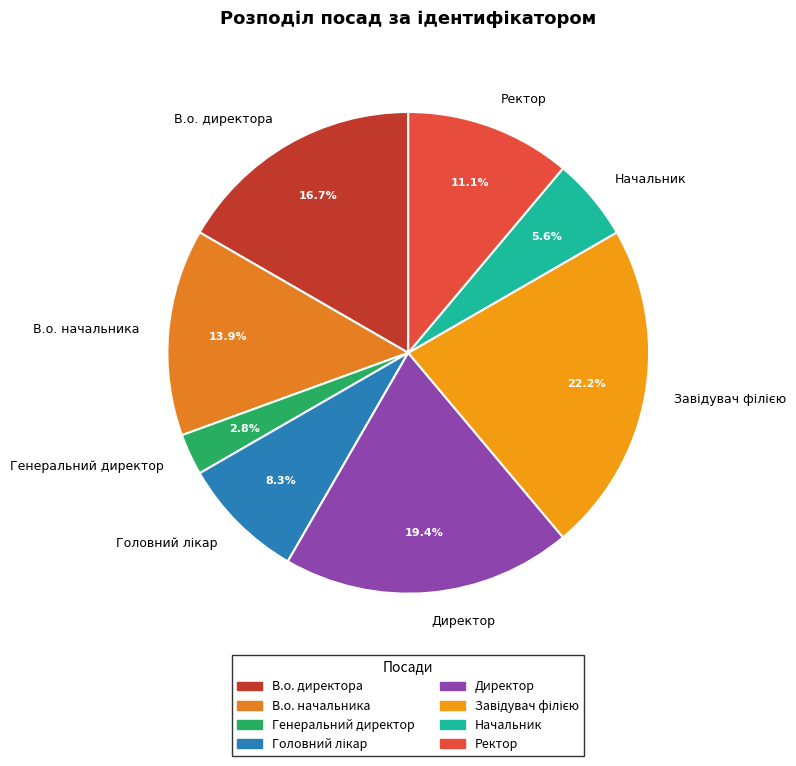

To the nearest percent, what portion does Начальник represent?

6%